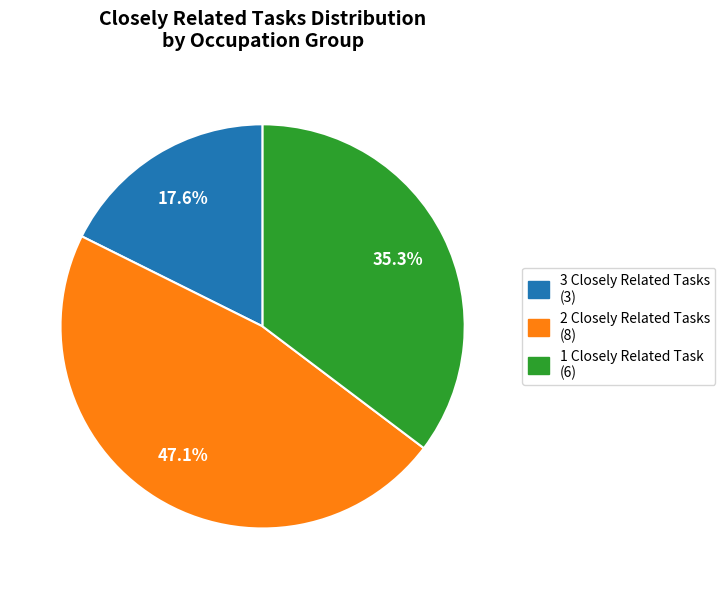

Is there a majority slice in this chart?

No